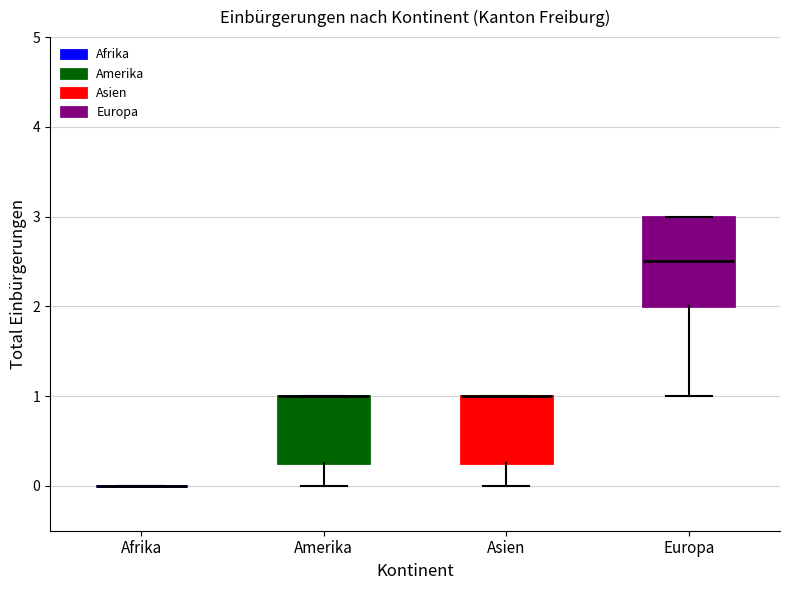

Reading left to right, read every box against the y-axis: the position of its median line, the range the box covers, and the ends of its whiskers. The values are not printed on the chart, so give them approximately, as read against the axis.

Afrika: box collapsed to a line at 0.0, whiskers 0.0 to 0.0
Amerika: median 1.0 (drawn on the box's upper edge), box 0.3 to 1.0, whiskers 0.0 to 1.0
Asien: median 1.0 (drawn on the box's upper edge), box 0.3 to 1.0, whiskers 0.0 to 1.0
Europa: median 2.5, box 2.0 to 3.0, whiskers 1.0 to 3.0